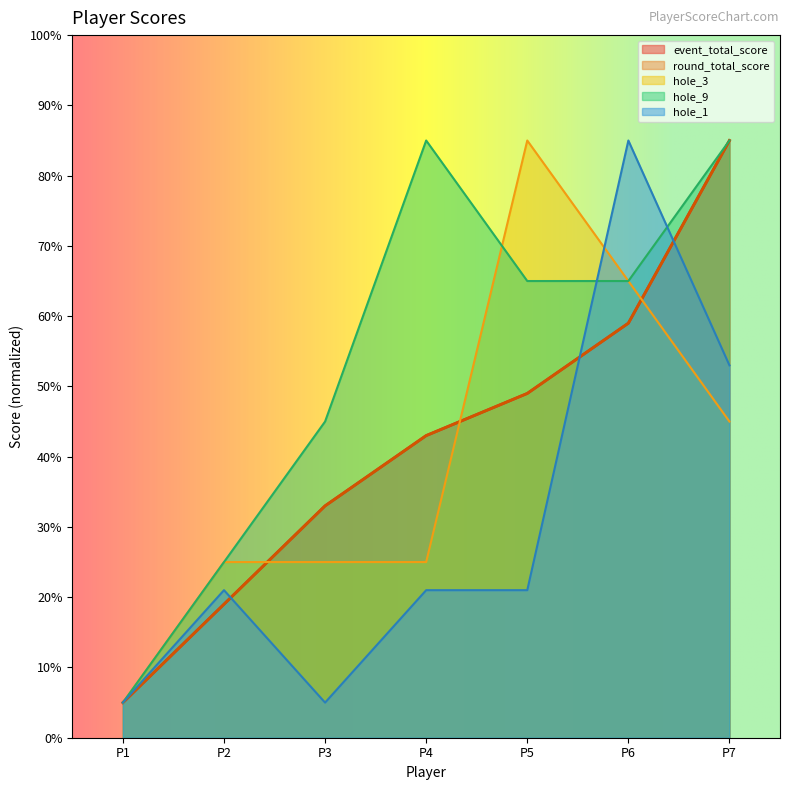

Reading left to right, extract all data points from this chart.

event_total_score: 5	19	33	43	49	59	85
round_total_score: 5	19	33	43	49	59	85
hole_3: 5	25	25	25	85	65	45
hole_9: 5	25	45	85	65	65	85
hole_1: 5	21	5	21	21	85	53